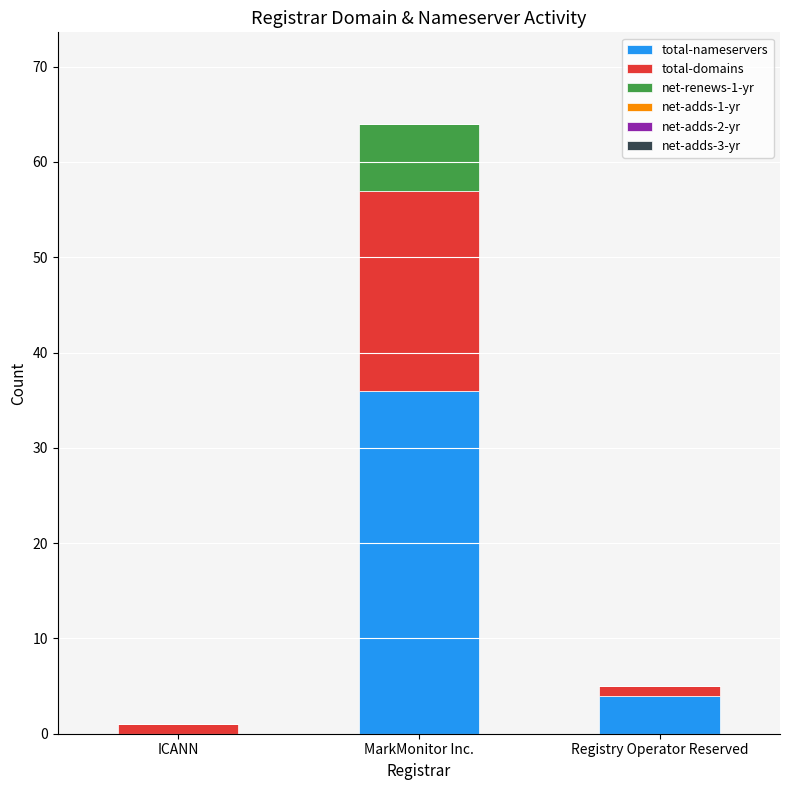

Reading left to right, list the values for the total-nameservers series.

ICANN=0	MarkMonitor Inc.=36	Registry Operator Reserved=4